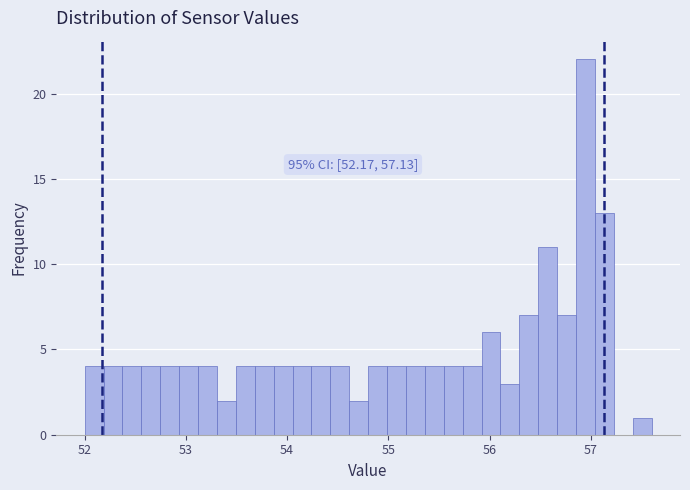

Around what value on the x-axis is the tallest bar? Give the approximate position of its centre, as read against the axis.

56.9